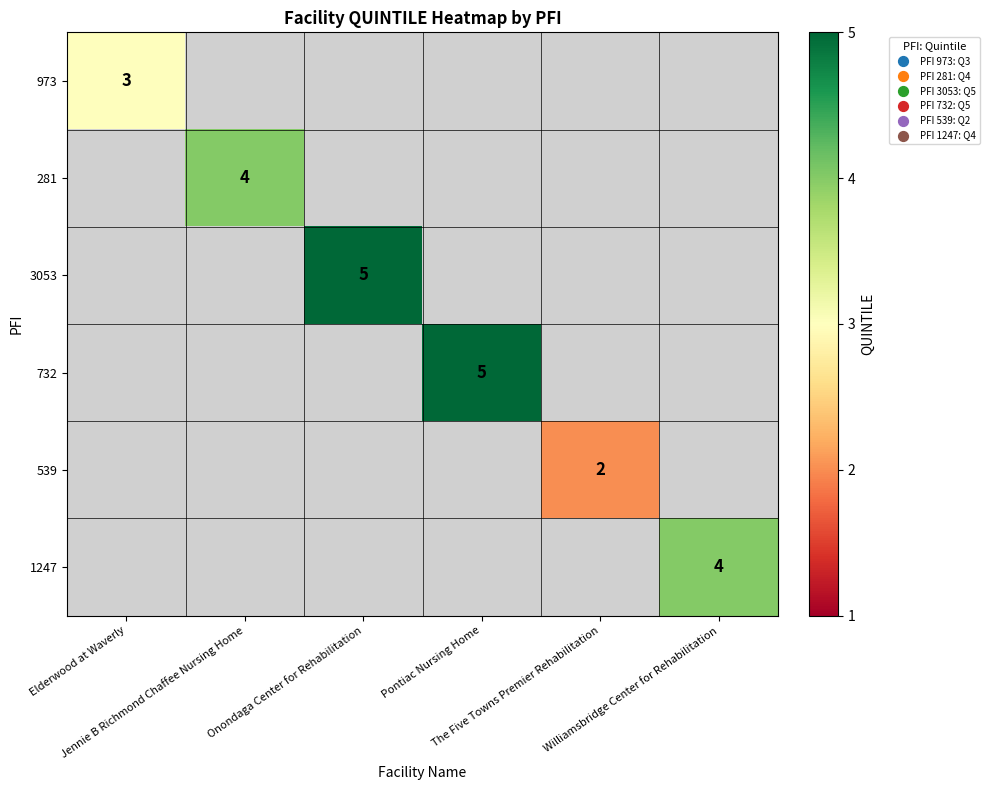

Between The Five Towns Premier Rehabilitation and Pontiac Nursing Home, which is larger?

Pontiac Nursing Home